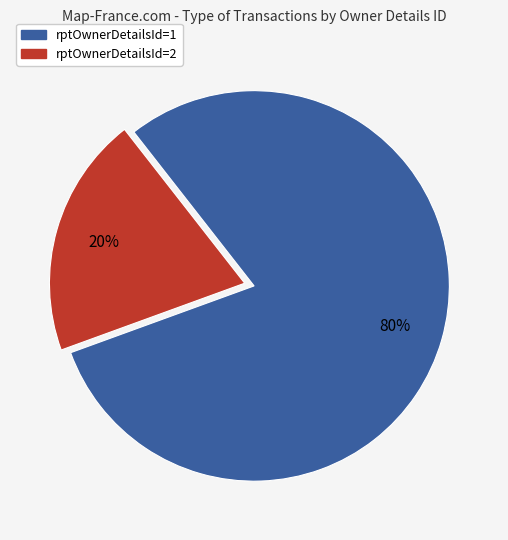

Is there any slice that represents more than half of the pie?

Yes